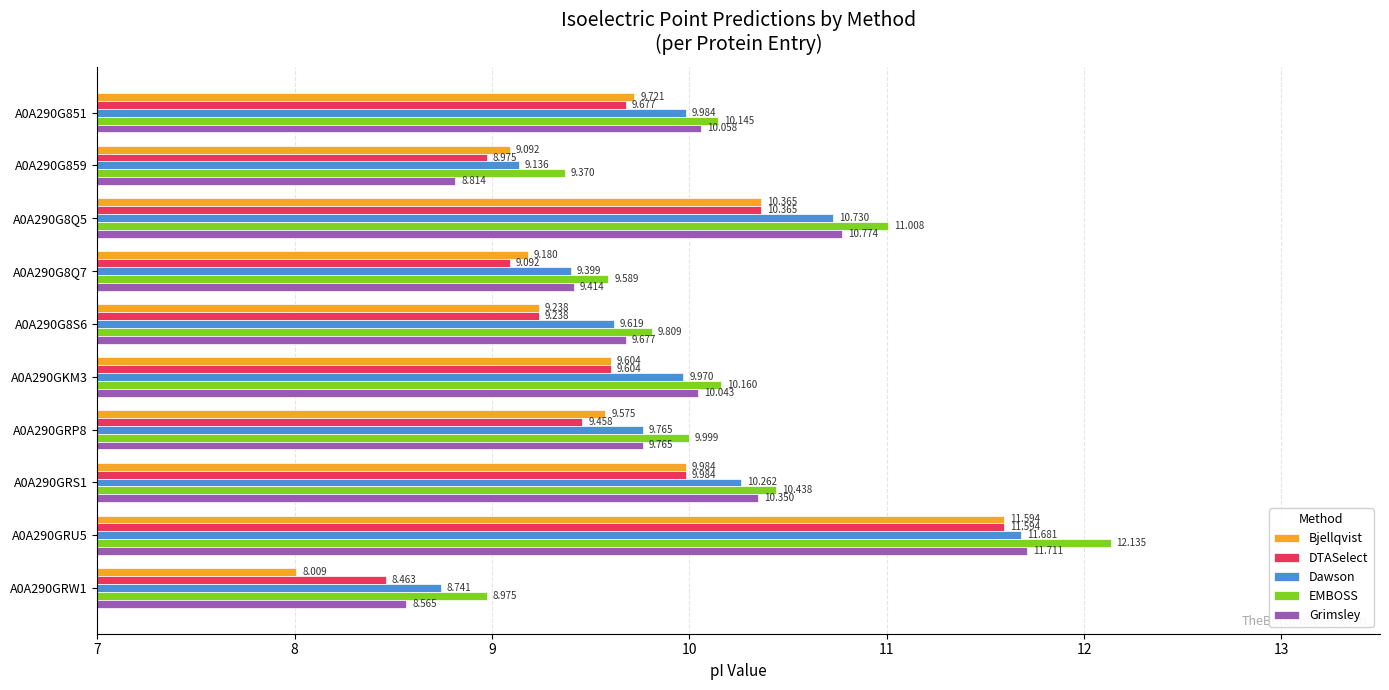

At A0A290G859, list the series in order from smallest to largest.

Grimsley, DTASelect, Bjellqvist, Dawson, EMBOSS